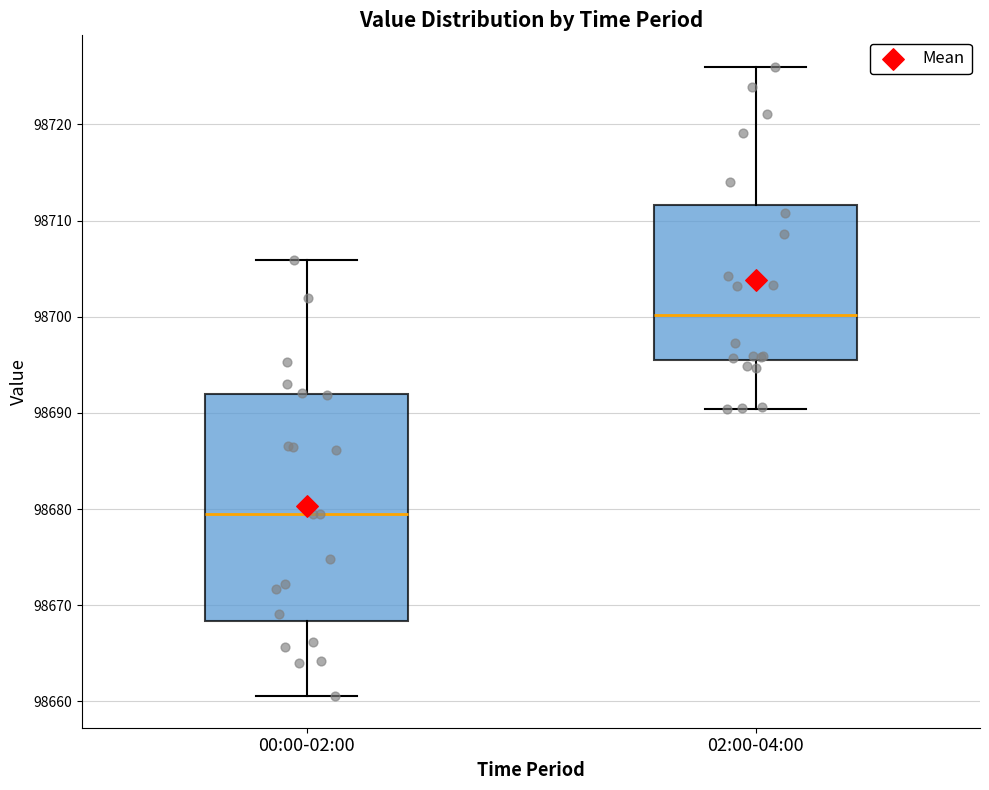

Where is the lower edge of the box for 00:00-02:00 on the y-axis? The values are not printed on the chart, so give them approximately, as read against the axis.

98668